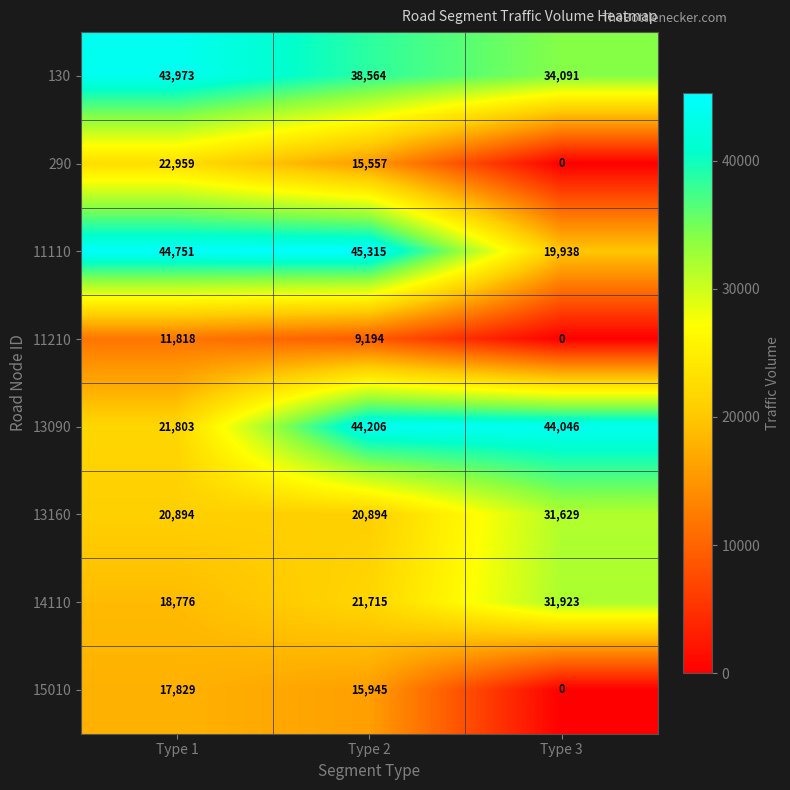

Rank the series by their maximum value, from highest to lowest.

11110, 13090, 130, 14110, 13160, 290, 15010, 11210